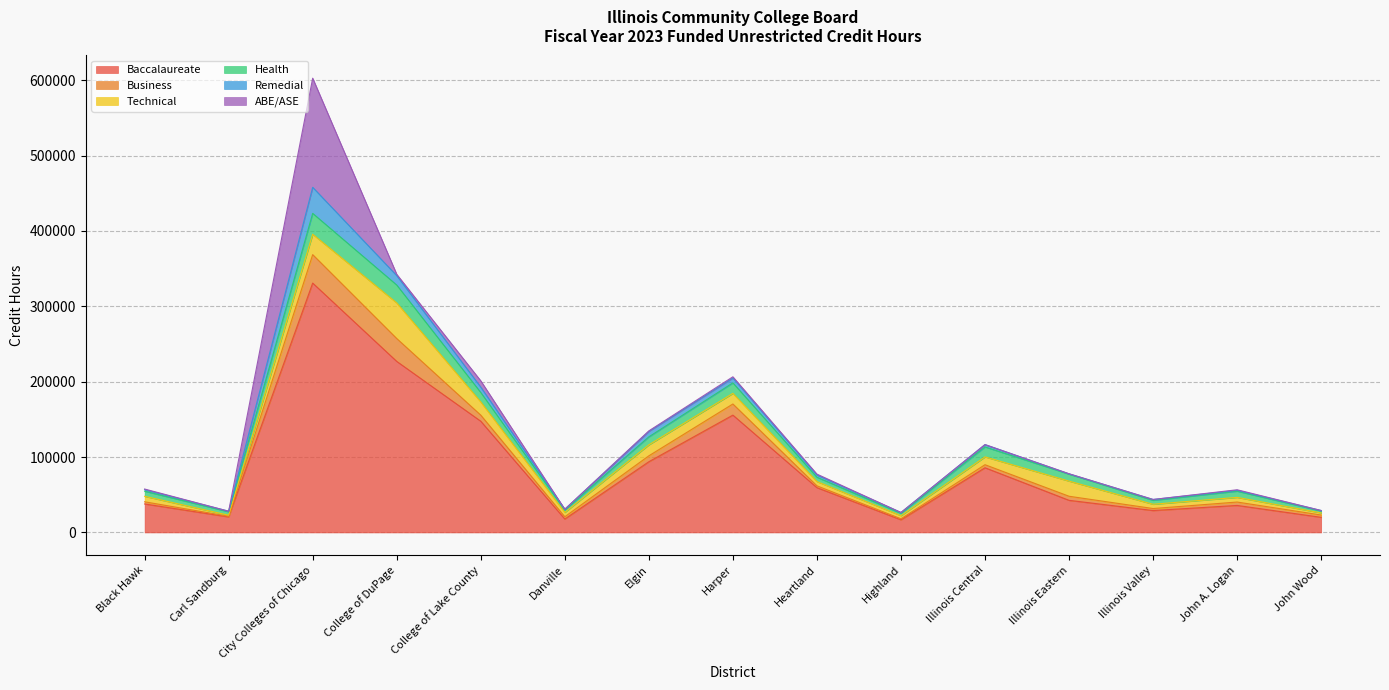

Which series has the widest spread of values?

Baccalaureate